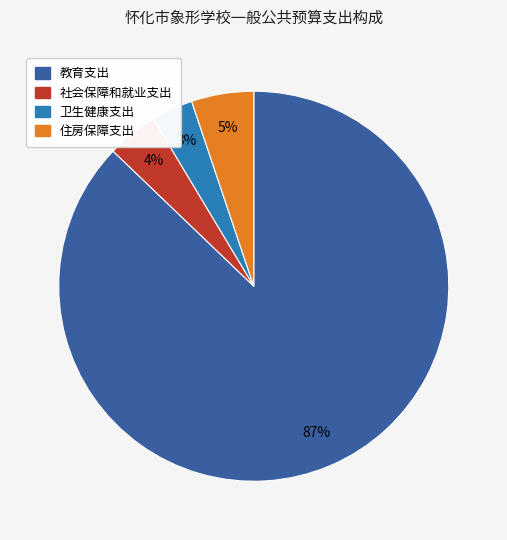

What is the largest slice in the pie chart?

教育支出